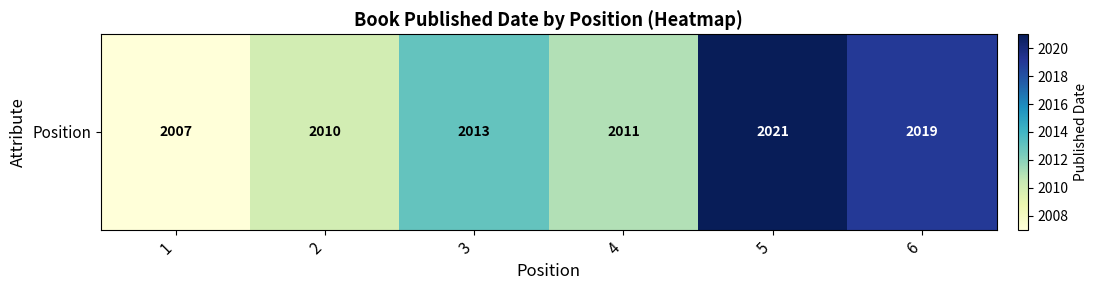

The value at 6 is 3397. True or false?

False